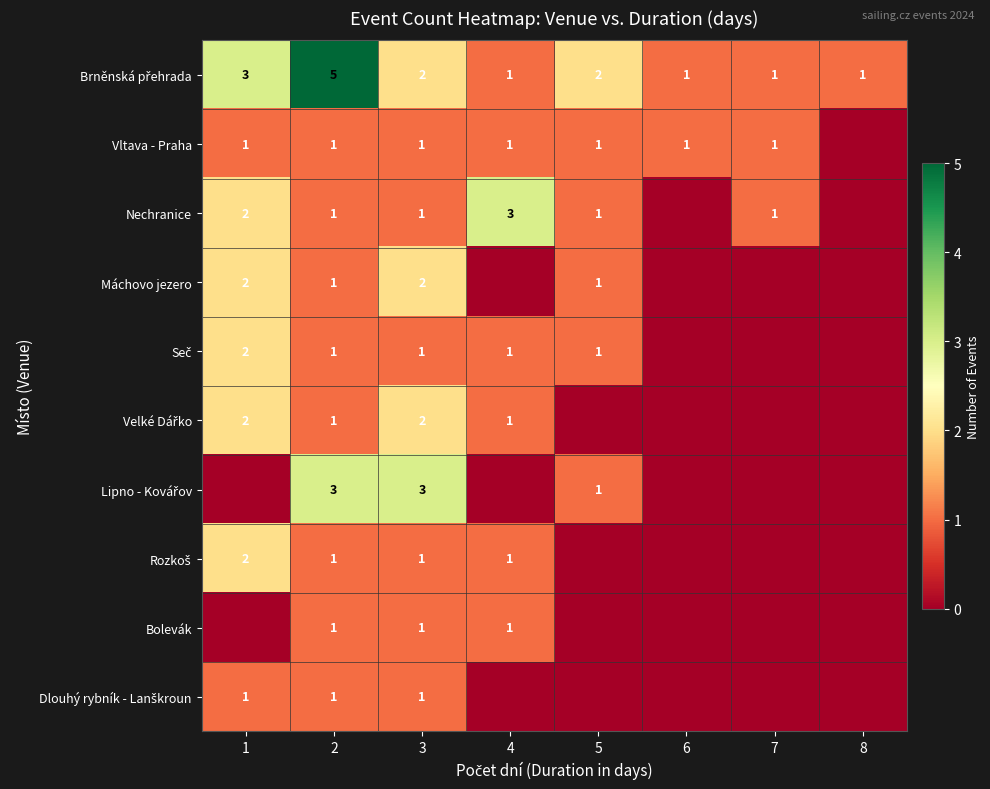

True or false: Nechranice has a value of 1 at 2.

True